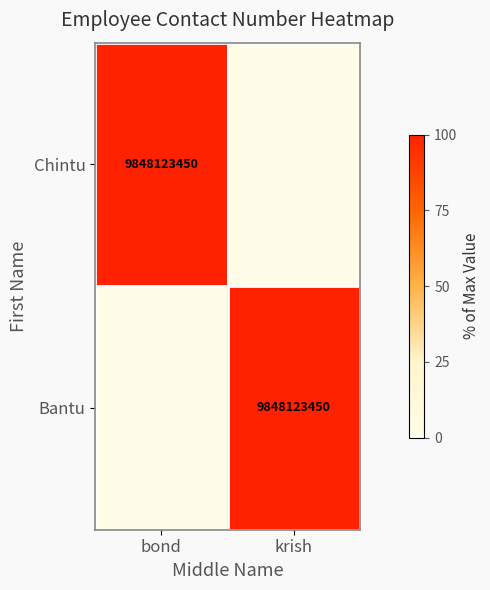

The value of Bantu at krish is 2771005547. True or false?

False